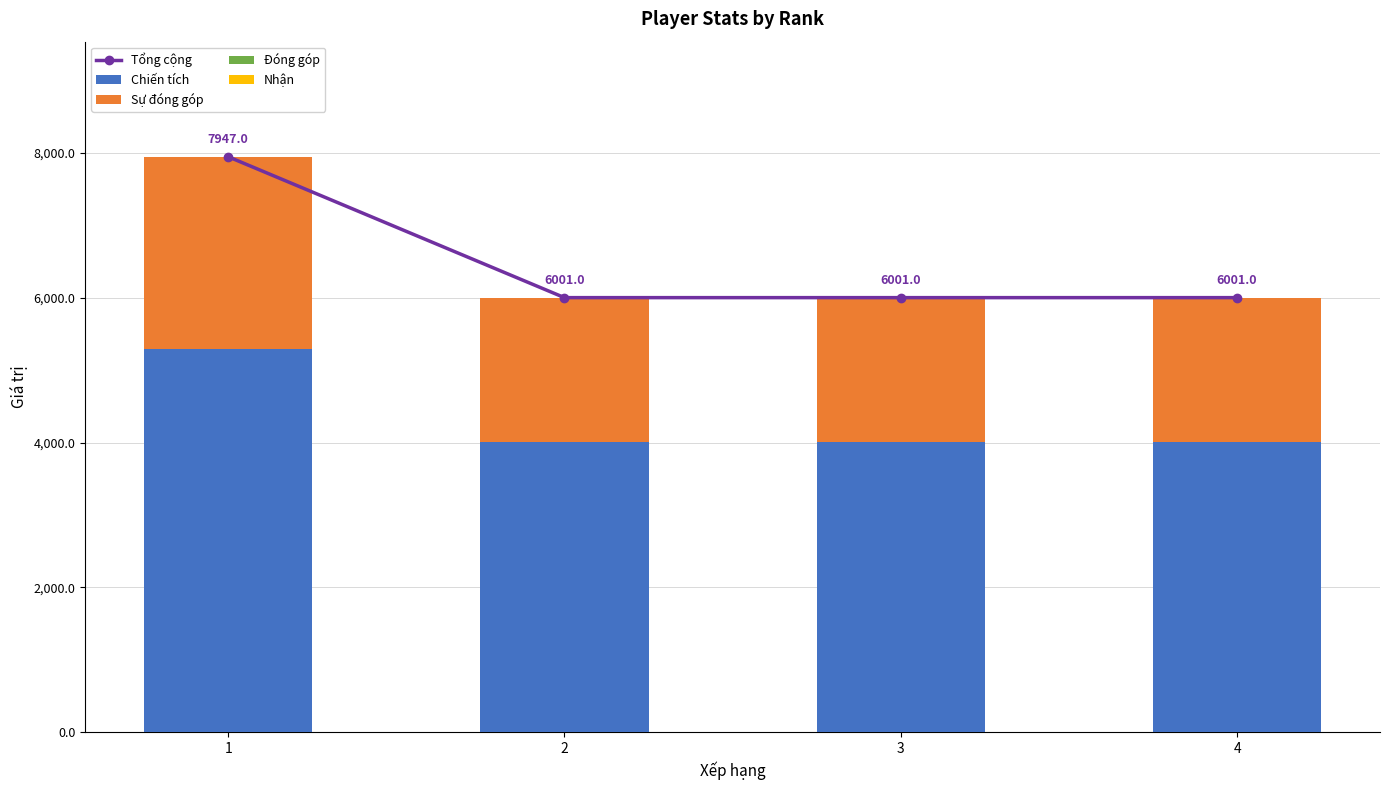

Reading left to right, what are all the values shown in this chart?

Tổng cộng: 1=7947	2=6001	3=6001	4=6001
Chiến tích: 1=5298	2=4001	3=4001	4=4001
Sự đóng góp: 1=2649	2=2000	3=2000	4=2000
Đóng góp: 1=0	2=0	3=0	4=0
Nhận: 1=0	2=0	3=0	4=0